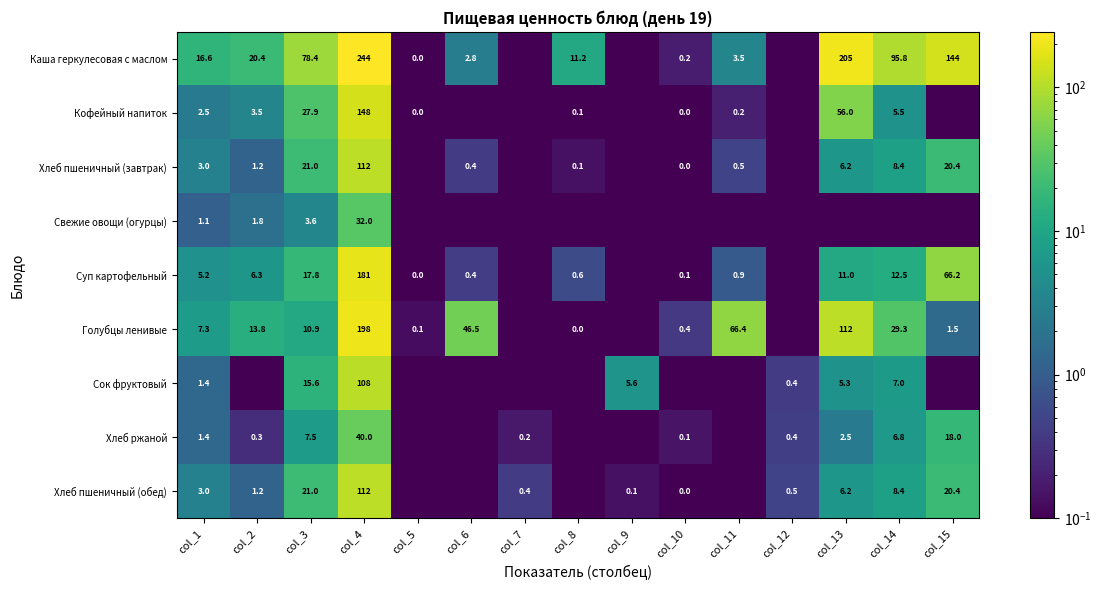

Between col_2 and col_9, which series saw the biggest shift?

Каша геркулесовая с маслом